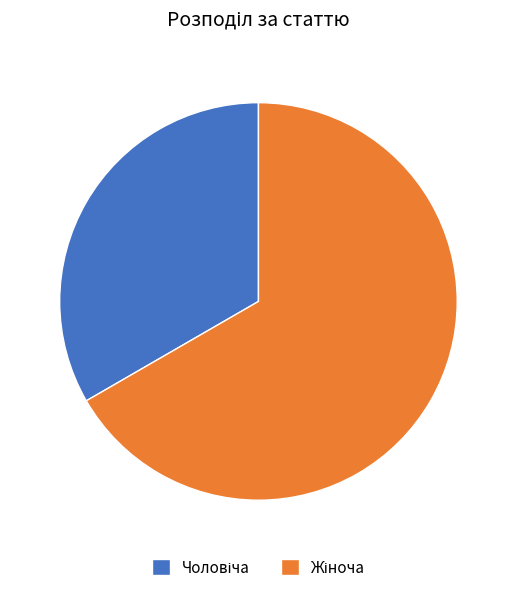

Is there any slice that represents more than half of the pie?

Yes